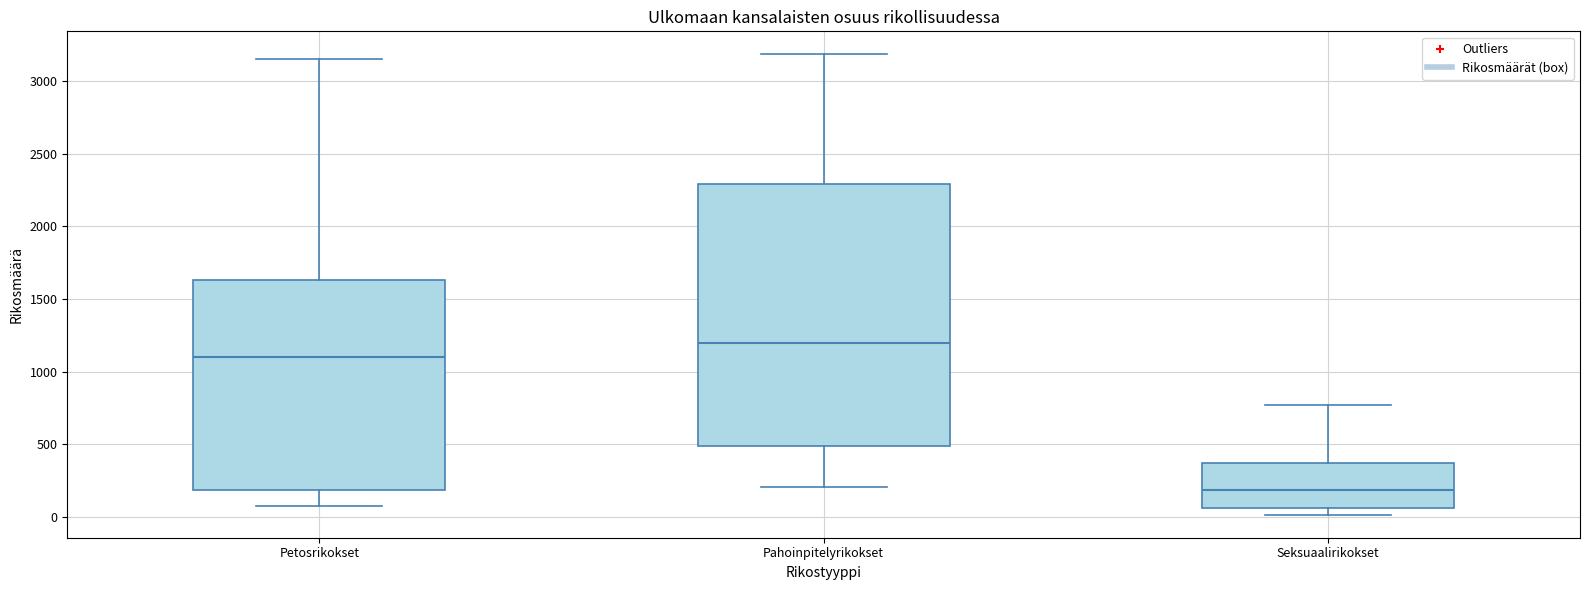

Reading left to right, transcribe this box plot: for each box, give where its median line is, the range the box spans, and where its two whiskers end, as read against the y-axis. The values are not printed on the chart, so give them approximately, as read against the axis.

Petosrikokset: median 1100, box 200 to 1650, whiskers 50 to 3150
Pahoinpitelyrikokset: median 1200, box 500 to 2300, whiskers 200 to 3200
Seksuaalirikokset: median 200, box 50 to 350, whiskers 0 to 750